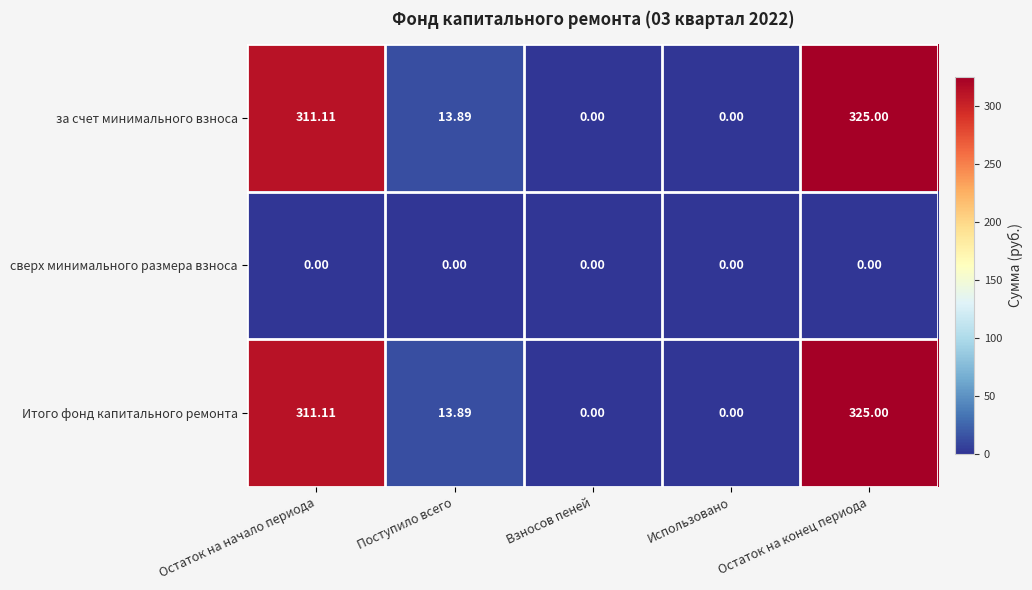

Which category has the highest value across all series?

Остаток на конец периода